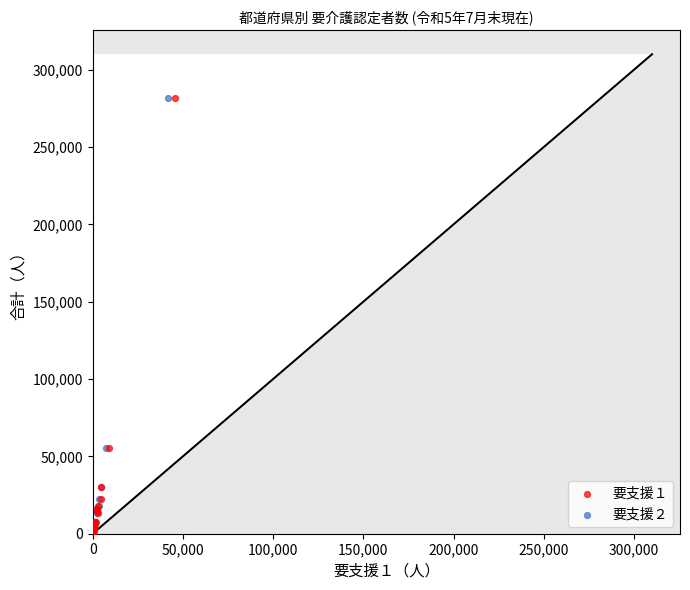

What are all the series names shown in the legend?

要支援１, 要支援２